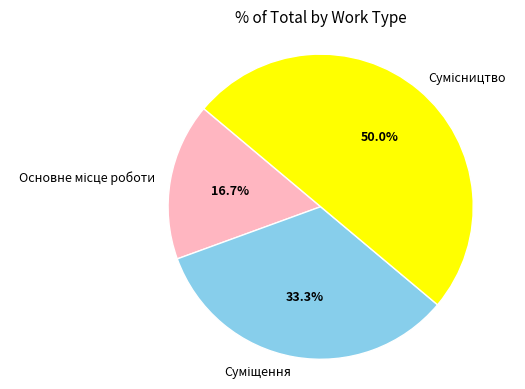

Count the number of slices in the pie.

3